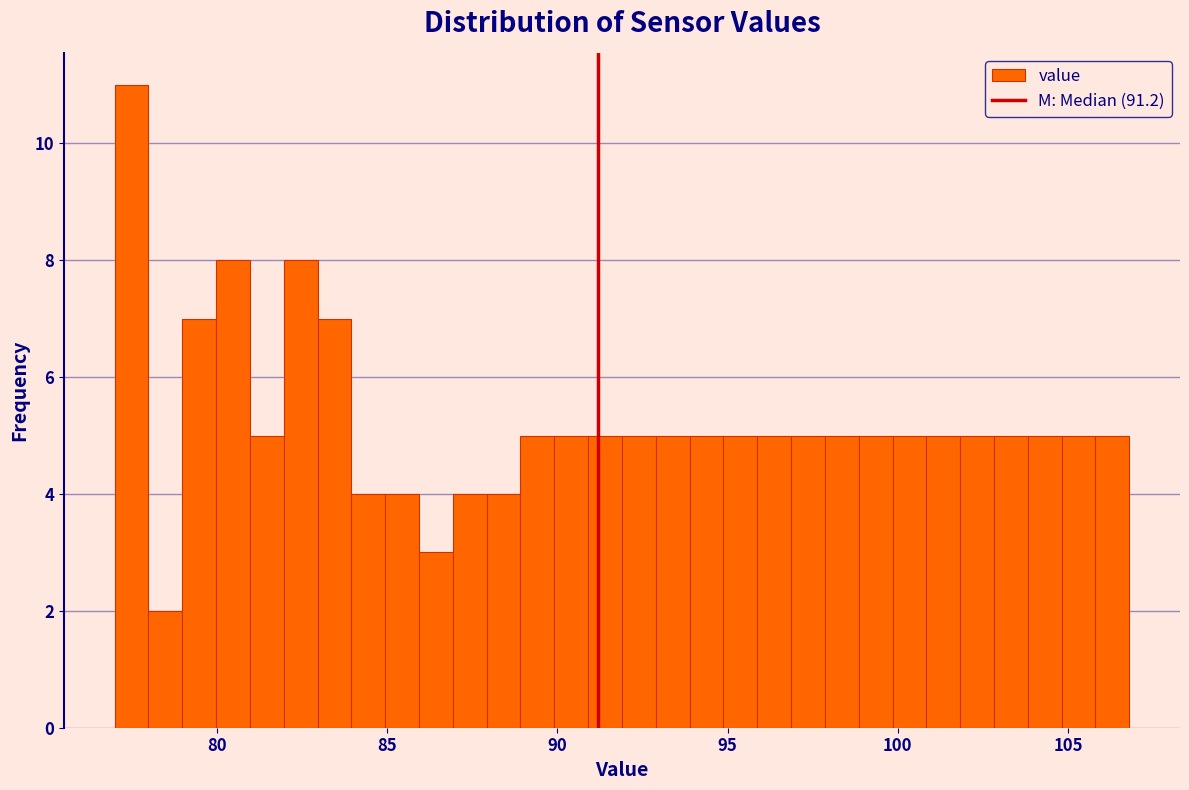

Read against the x-axis, roughly where is the centre of the tallest bar?

77.5